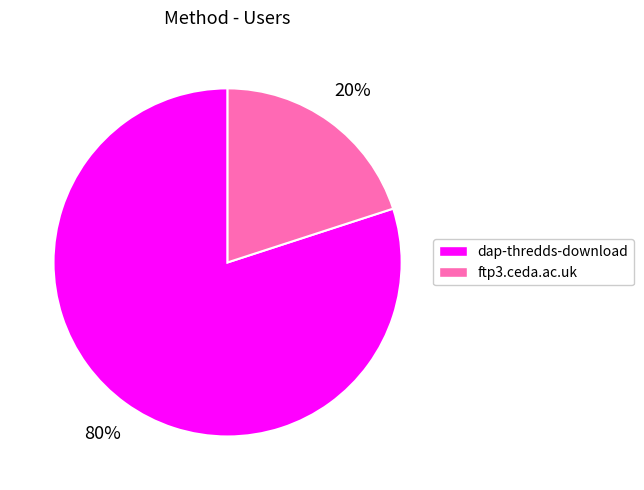

Which category accounts for the majority?

dap-thredds-download